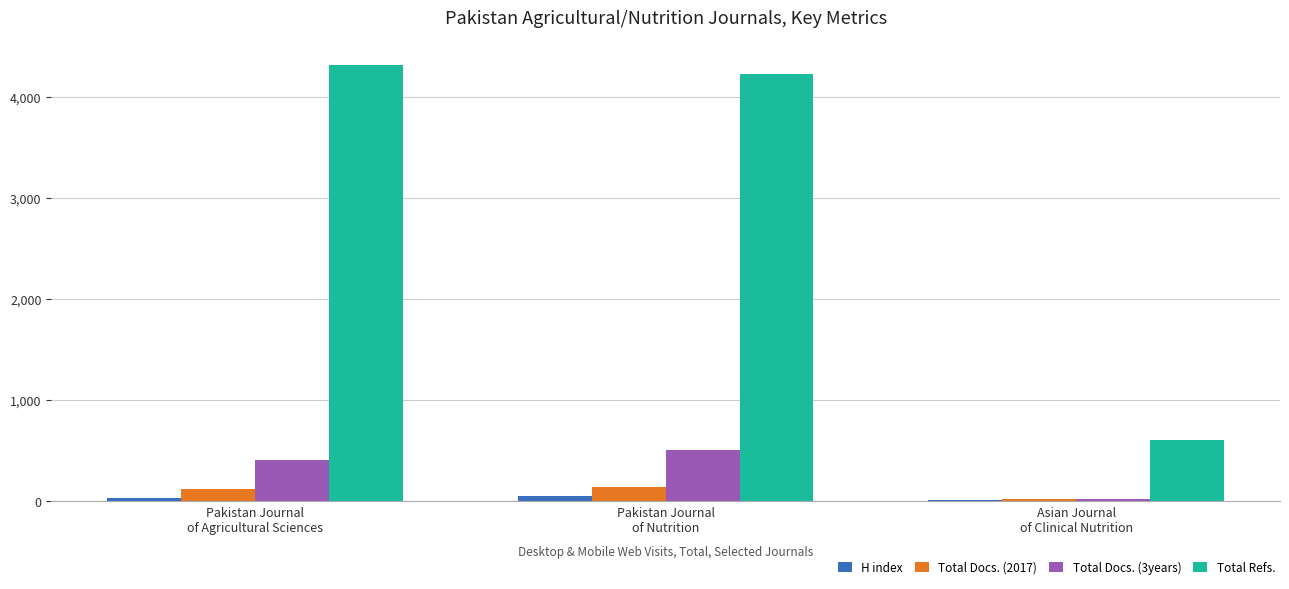

The value of Total Docs. (2017) at Pakistan Journal
of Nutrition is 142. True or false?

True